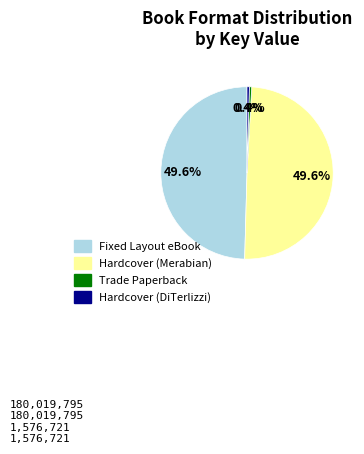

Is there a majority slice in this chart?

No